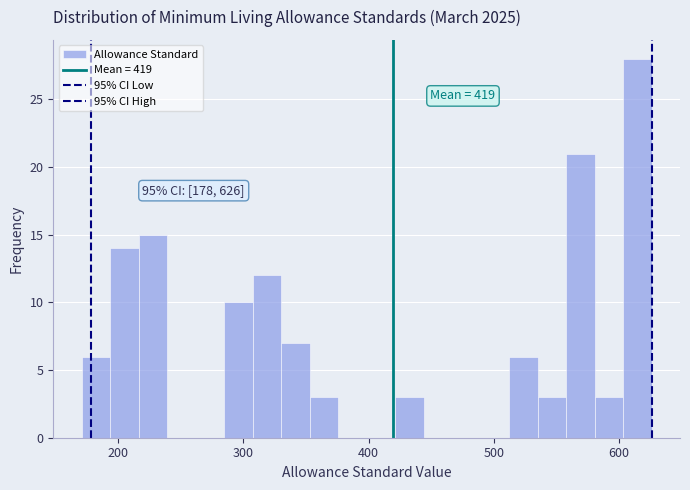

Around what value on the x-axis is the tallest bar? Give the approximate position of its centre, as read against the axis.

610